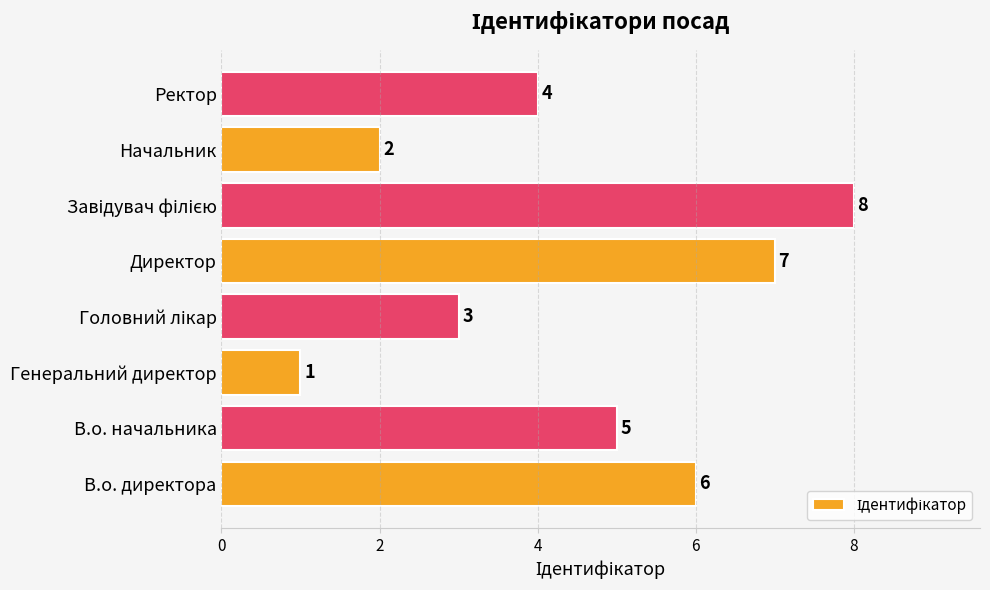

What is the difference between the second highest and second lowest values?

5